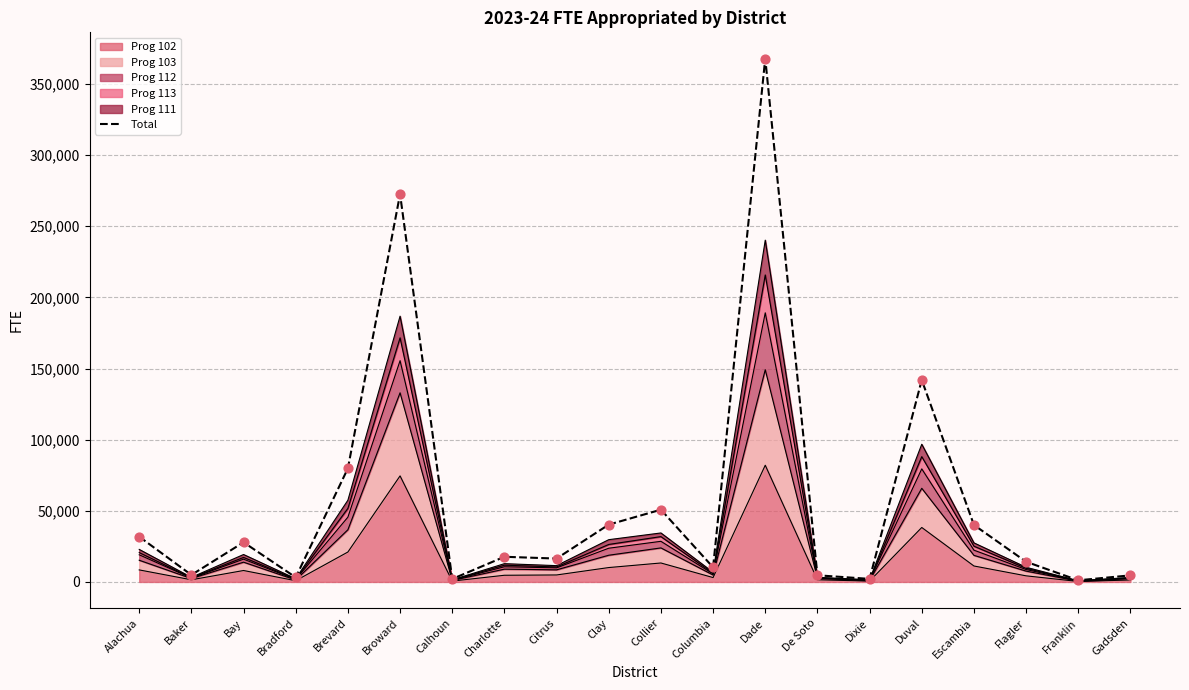

What is the change in value from Citrus to Clay?

+23873.3